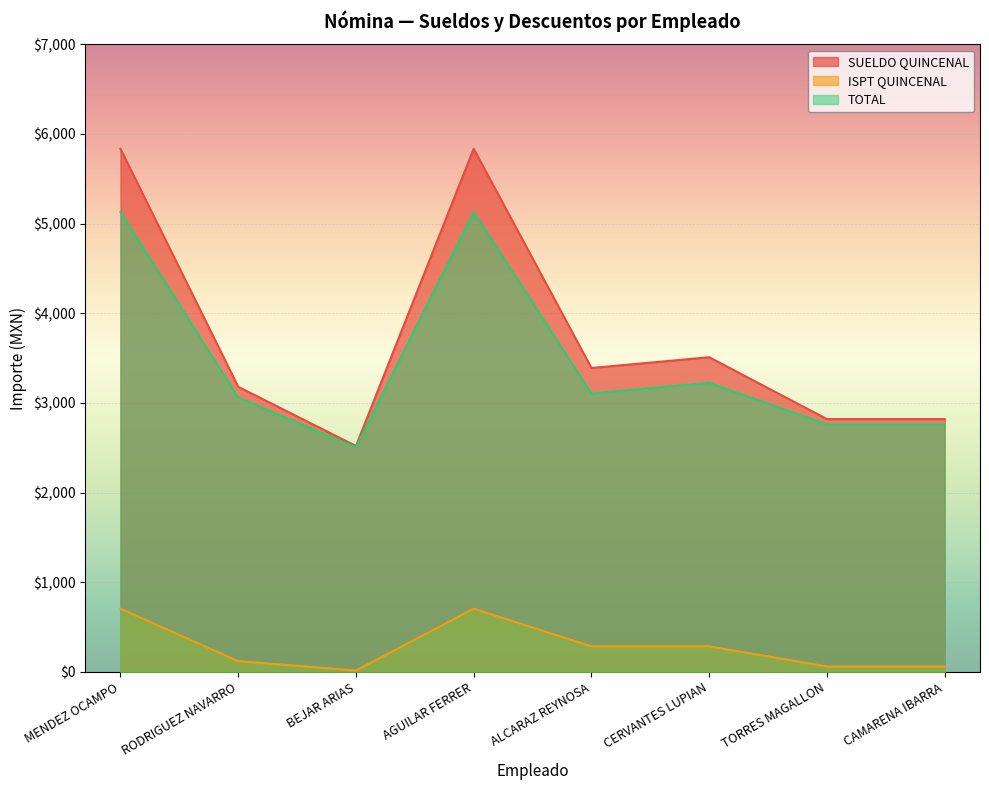

True or false: ISPT QUINCENAL and TOTAL cross at least once.

False